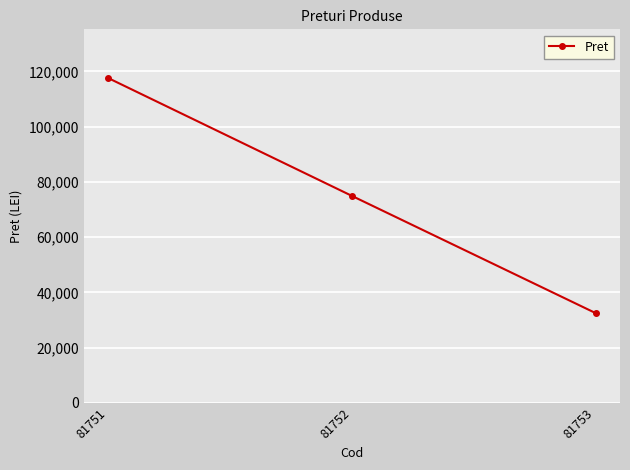

What is the change in value from 81751 to 81753?

-85154